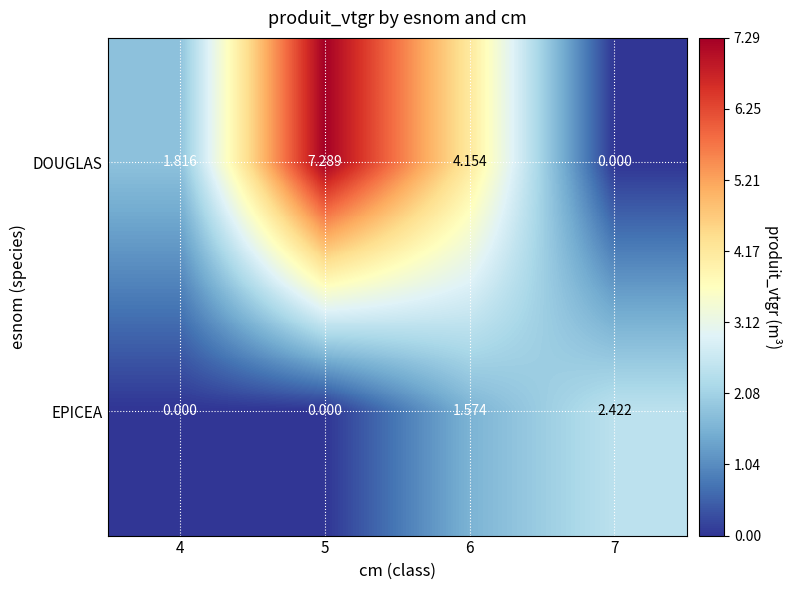

At 7, list the series in order from smallest to largest.

DOUGLAS, EPICEA